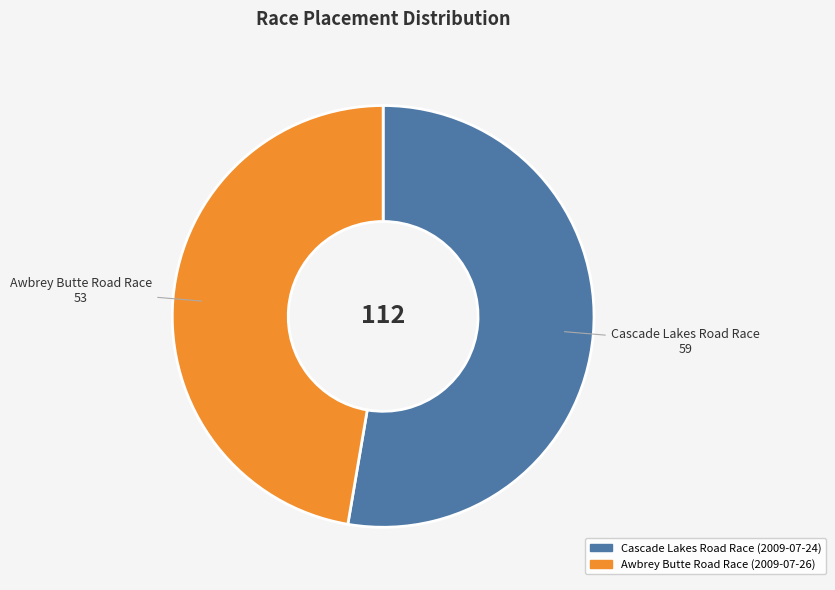

Which category has the biggest portion of the pie?

Cascade Lakes Road Race (2009-07-24)